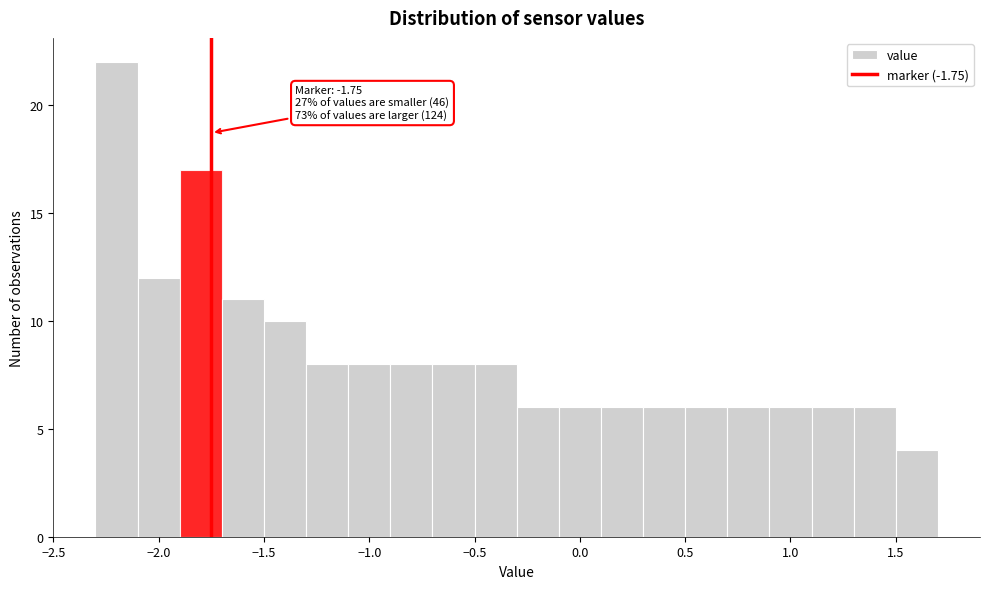

Which range on the x-axis has the tallest bar?

-2.3 to -2.1